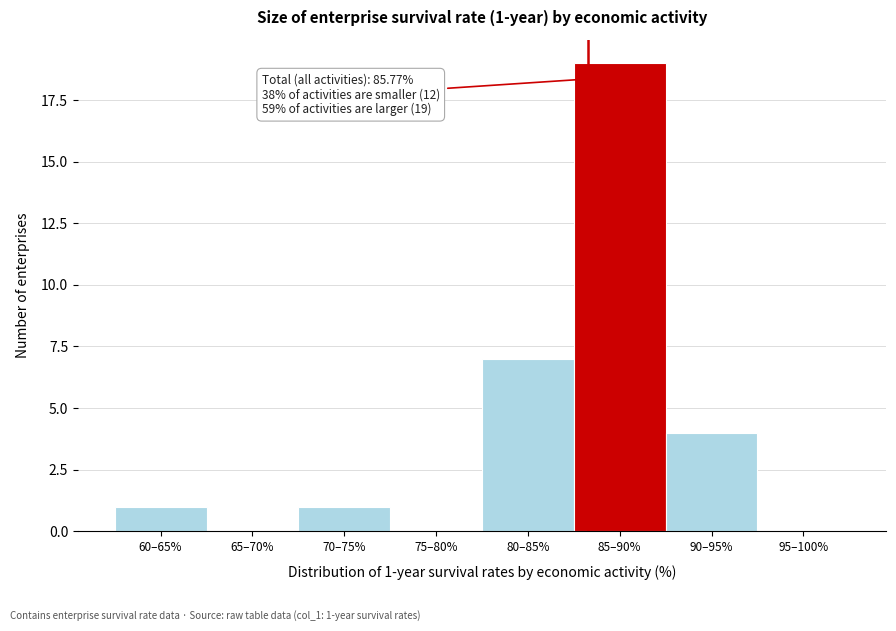

Reading left to right, transcribe all the data shown in this chart.

60–65%=1	65–70%=0	70–75%=1	75–80%=0	80–85%=7	85–90%=19	90–95%=4	95–100%=0